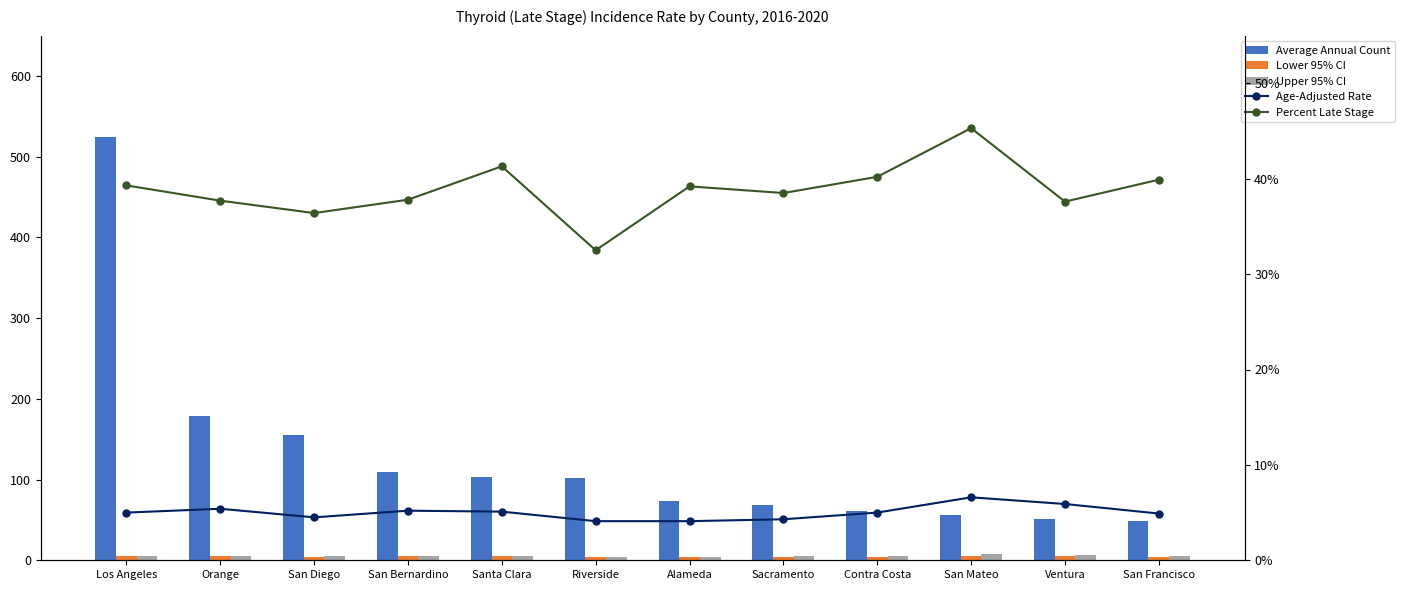

Reading left to right, extract all data points from this chart.

Average Annual Count: 525.0	179.0	155.0	109.0	103.0	102.0	74.0	69.0	61.0	56.0	51.0	49.0
Lower 95% CI: 4.8	5.0	4.1	4.7	4.7	3.7	3.7	3.9	4.4	5.9	5.2	4.3
Upper 95% CI: 5.2	5.7	4.8	5.6	5.6	4.4	4.6	4.8	5.6	7.5	6.7	5.6
Age-Adjusted Rate: 5.0	5.4	4.5	5.2	5.1	4.1	4.1	4.3	5.0	6.6	5.9	4.9
Percent Late Stage: 39.3	37.7	36.4	37.8	41.3	32.5	39.2	38.5	40.2	45.3	37.6	39.9